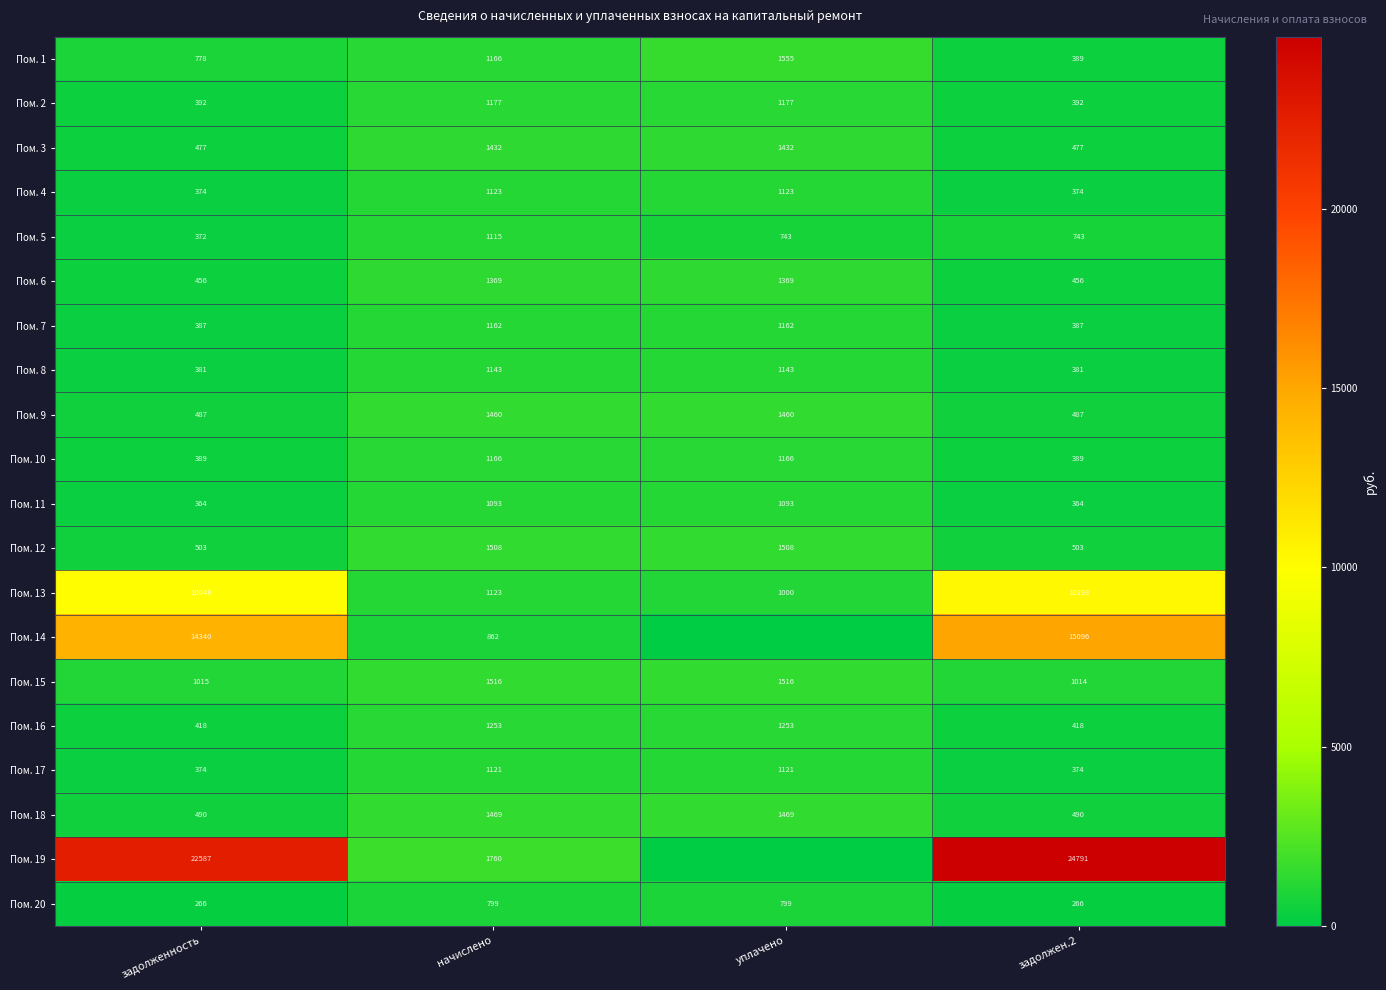

Between уплачено and начислено, which is larger?

уплачено